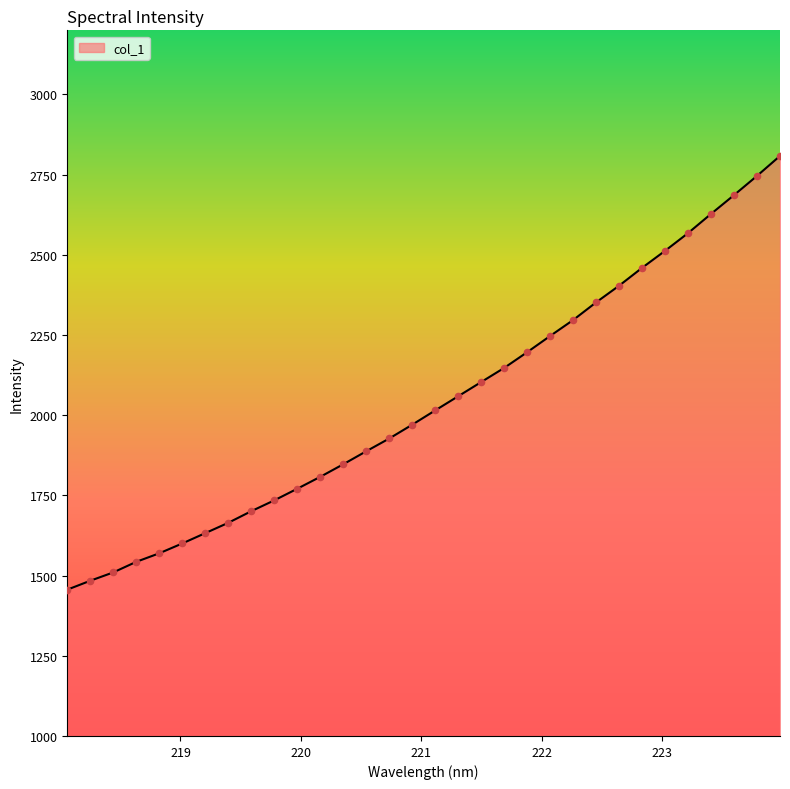

What is the greatest value displayed?

2808.5